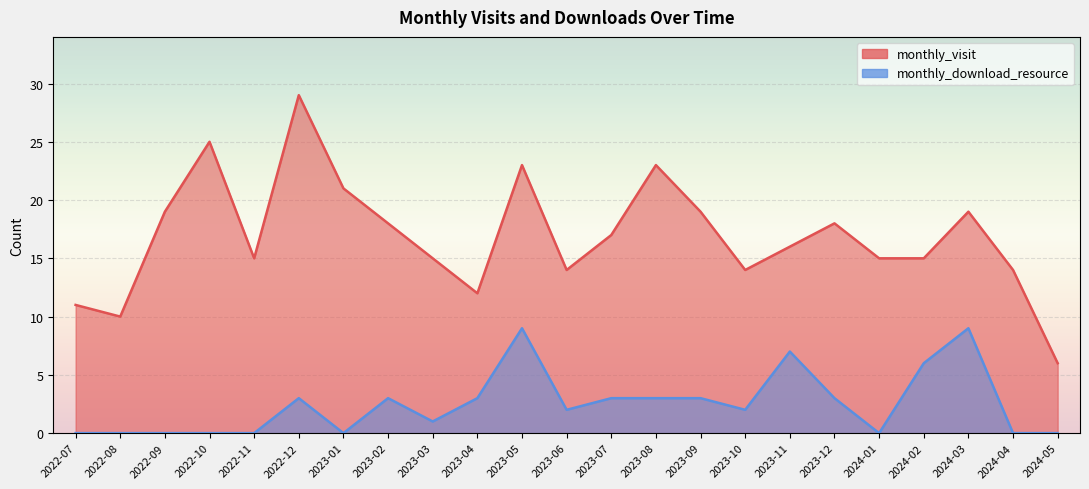

At which category is the sum across all series the highest?

2022-12